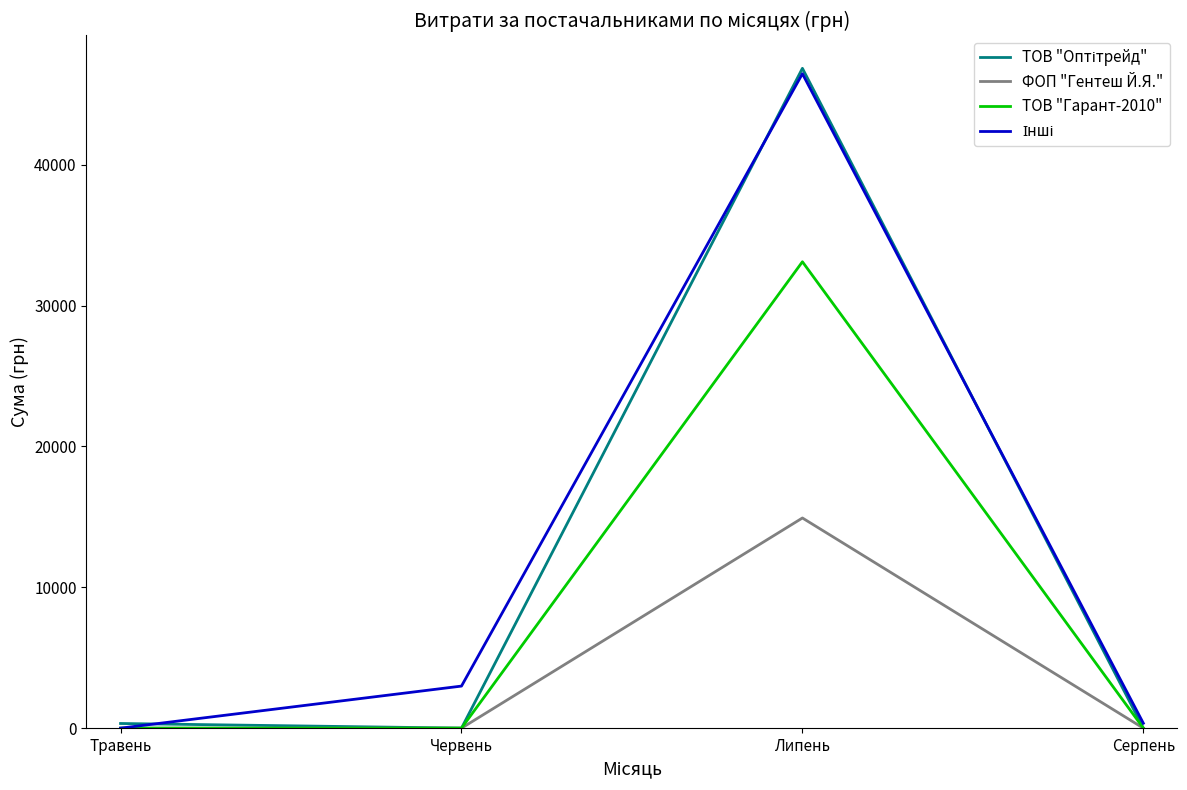

Is it true that ТОВ "Гарант-2010" equals -13624.7 at Серпень?

False